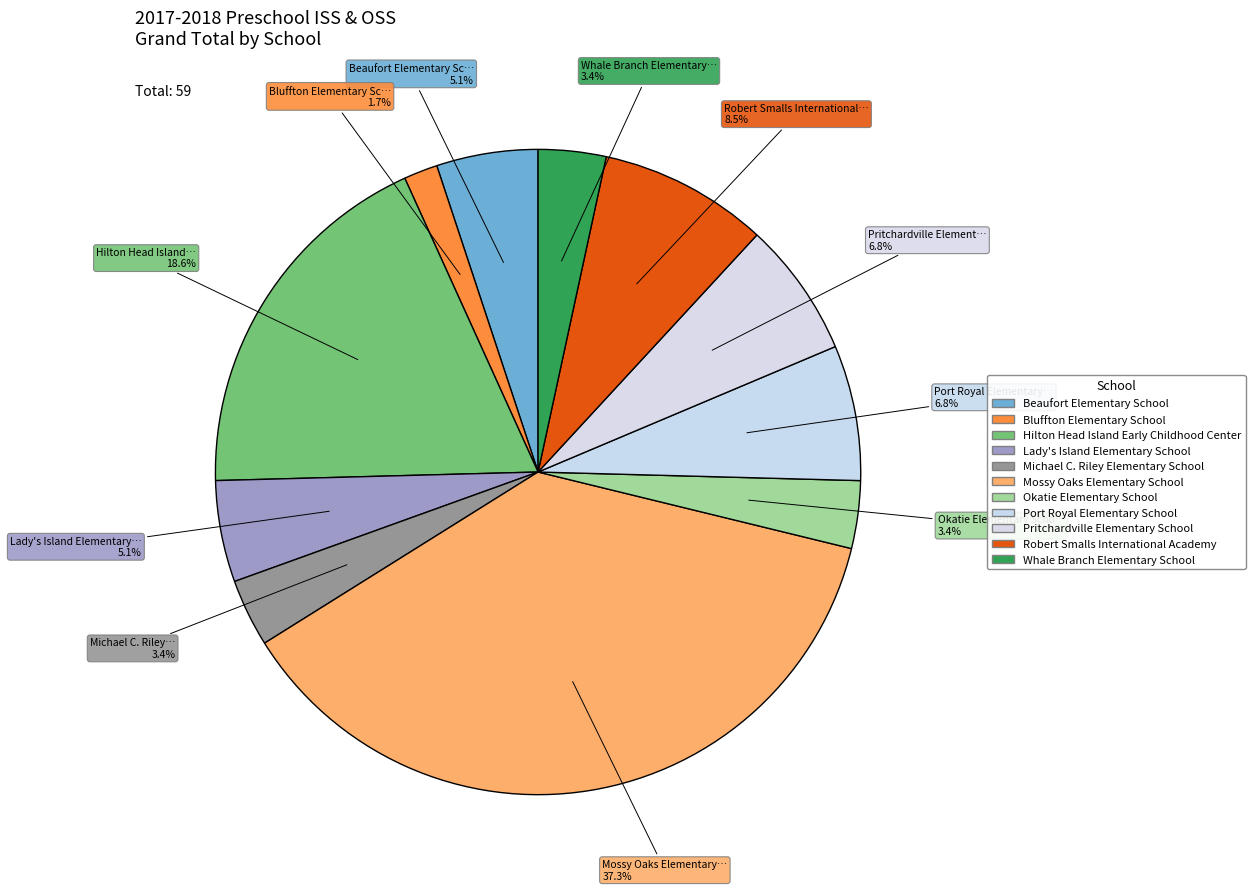

How many slices are in this pie chart?

11